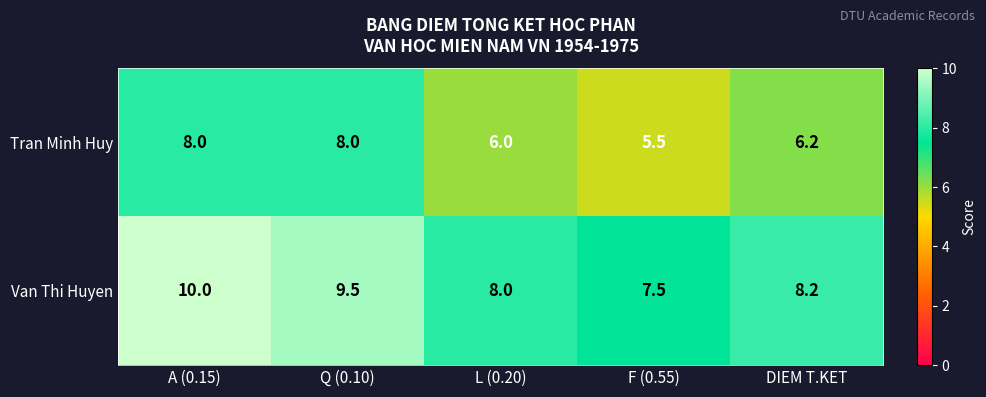

What is the difference between the second highest and minimum values in the Tran Minh Huy series?

2.5